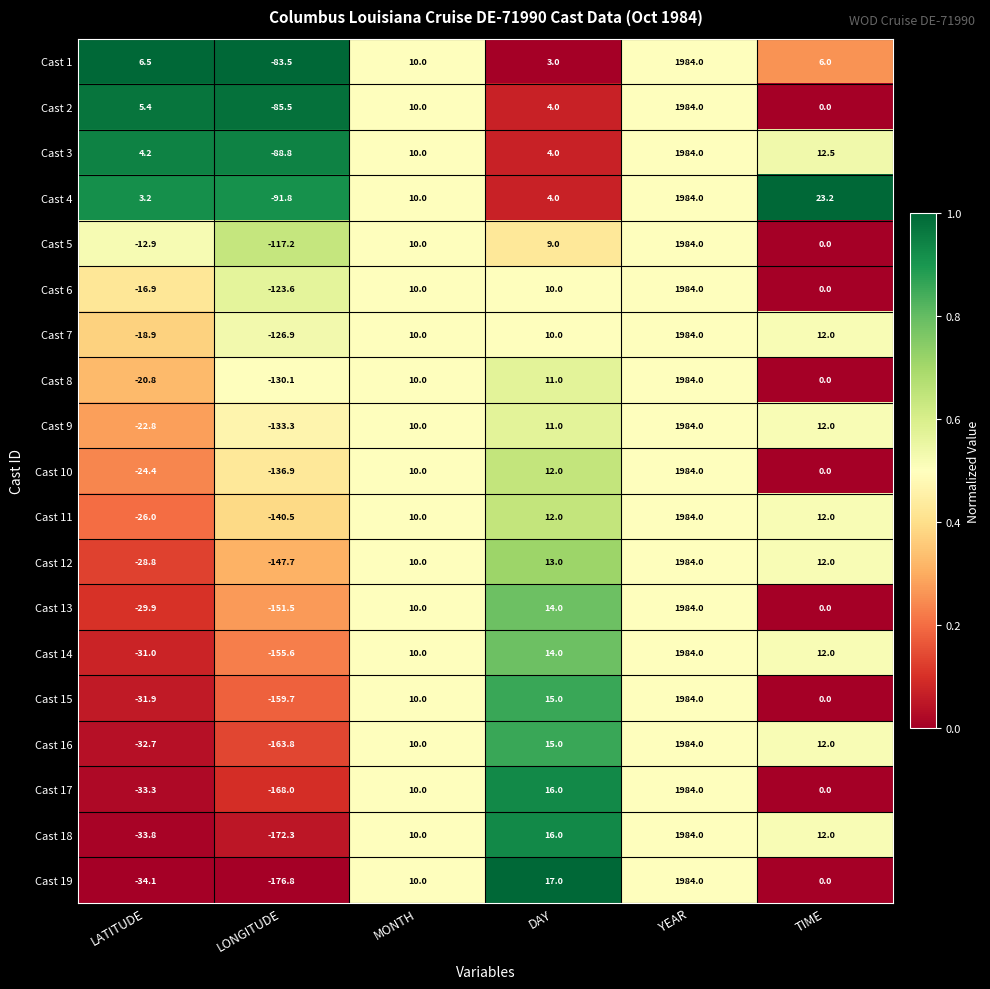

At how many categories does at least one series exceed 0?

5